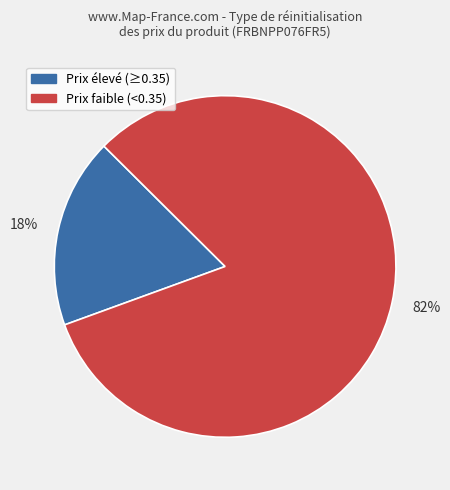

Count the number of slices in the pie.

2